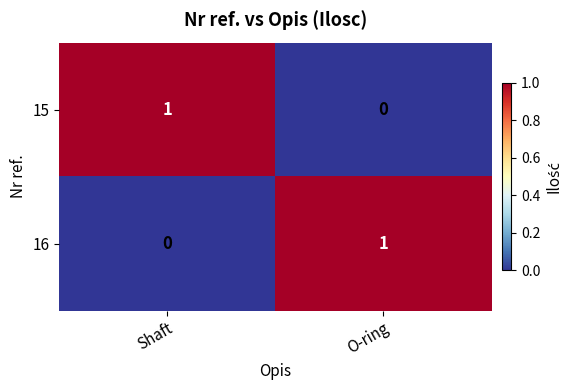

Which category has the lowest value in the 16 series?

Shaft